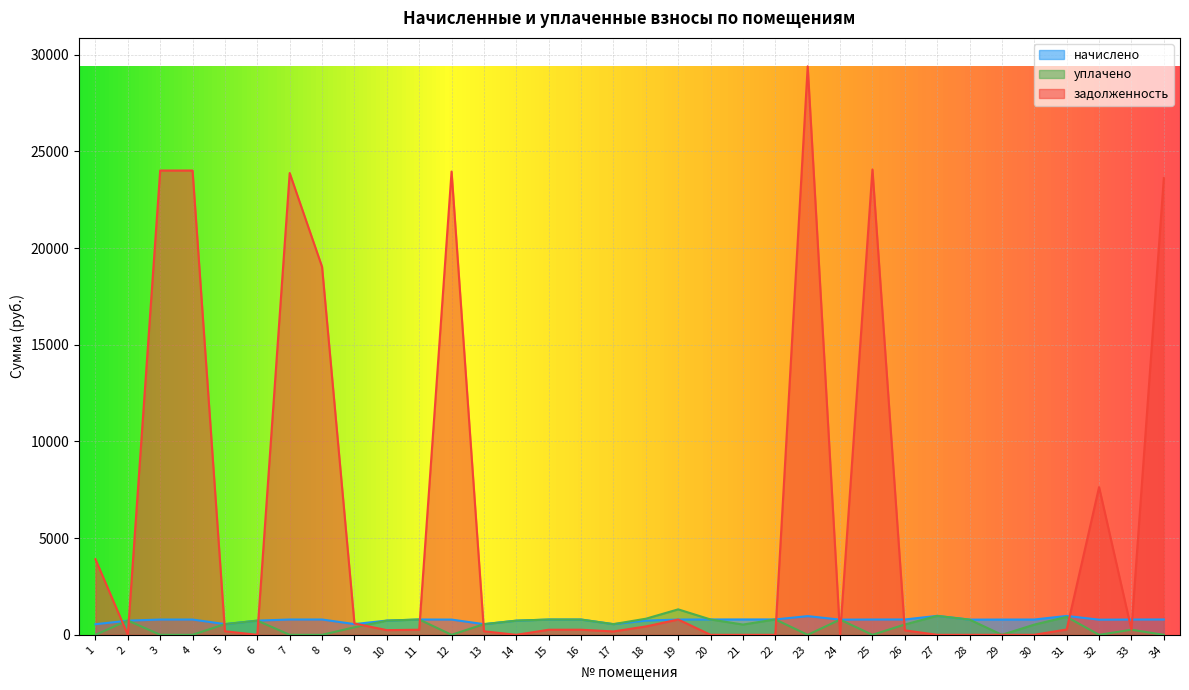

Where is задолженность nearest to the value 14697?

8